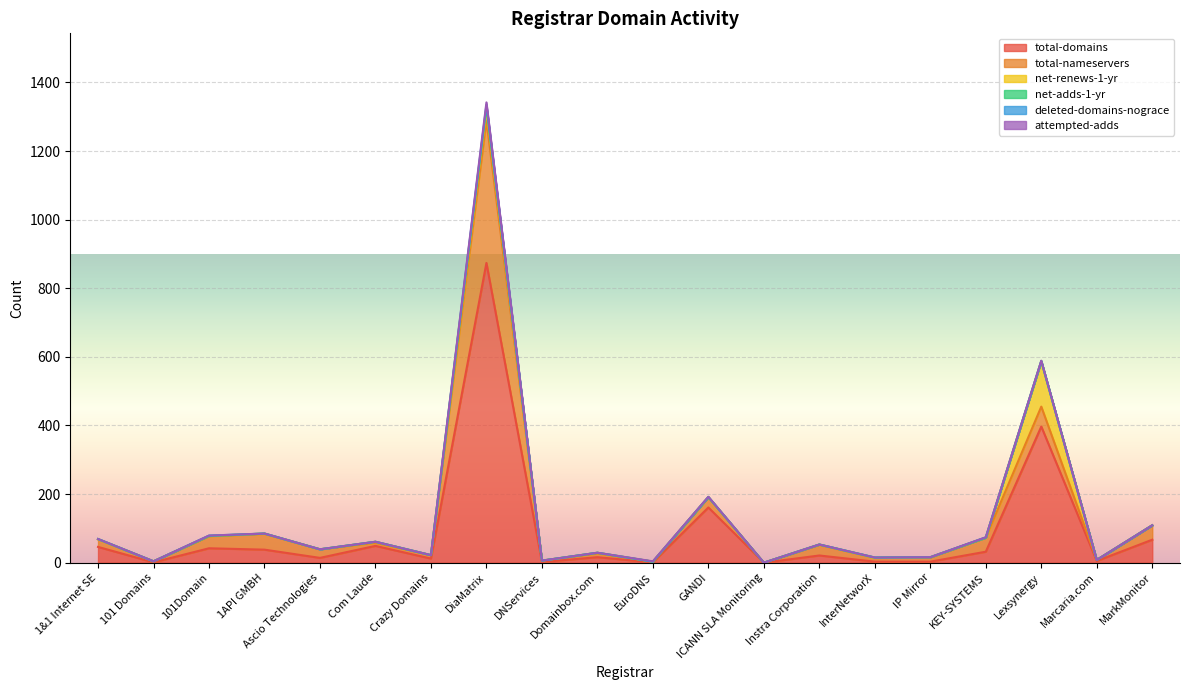

At which category is the sum across all series the highest?

DiaMatrix